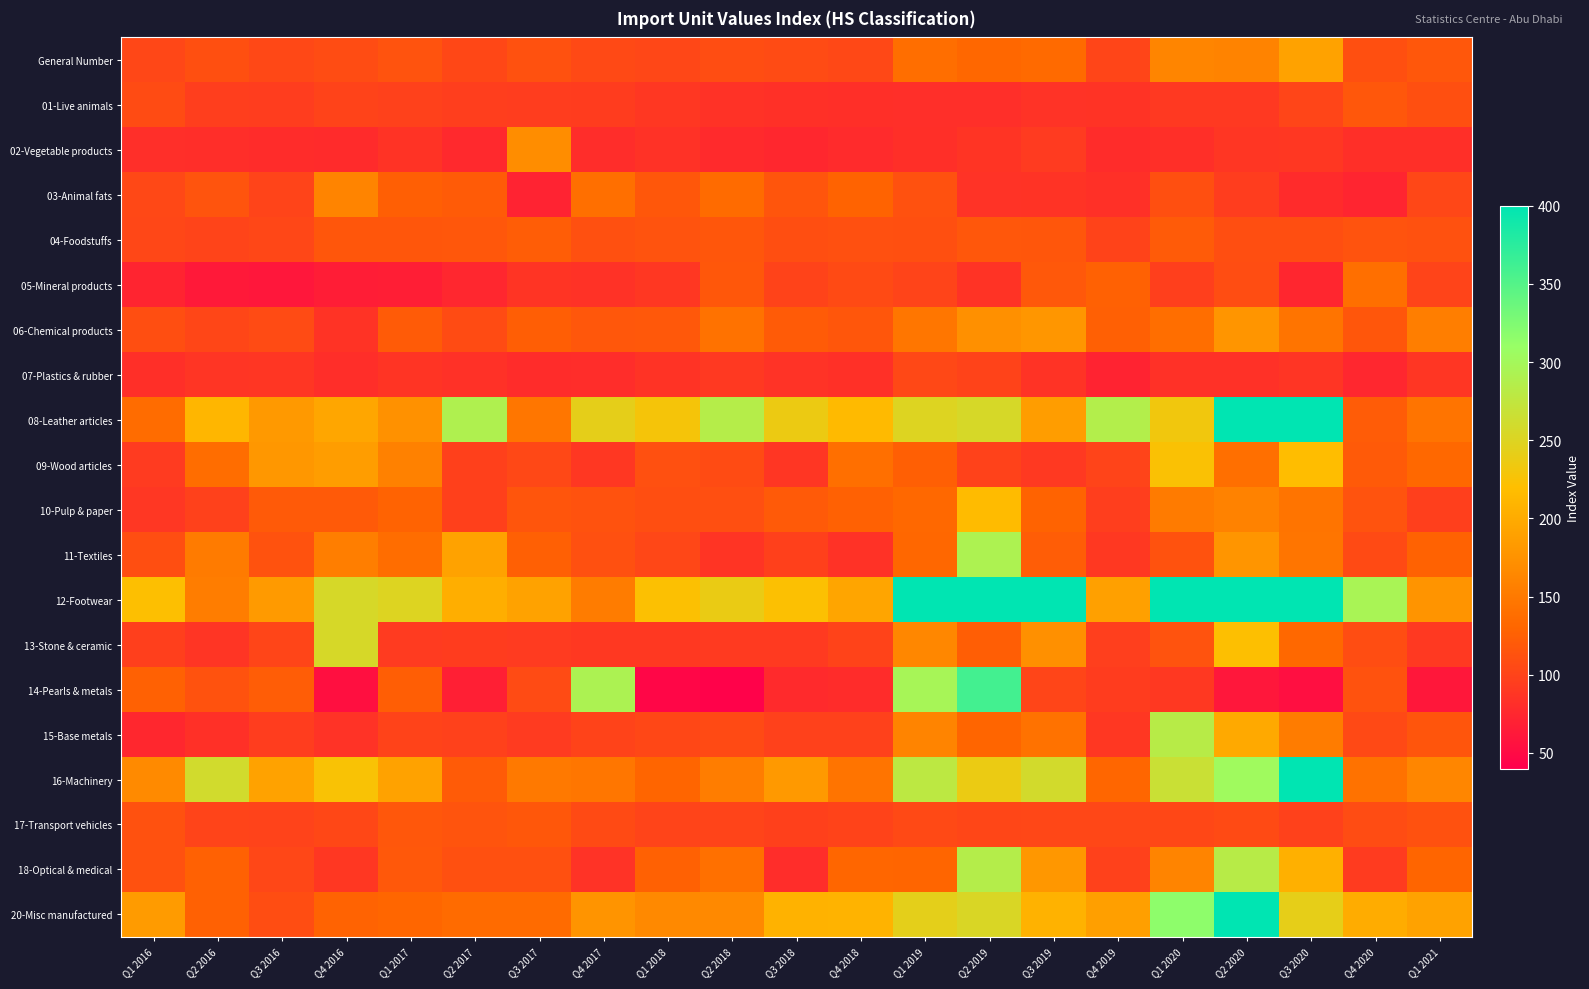

Count the number of categories in the chart.

21